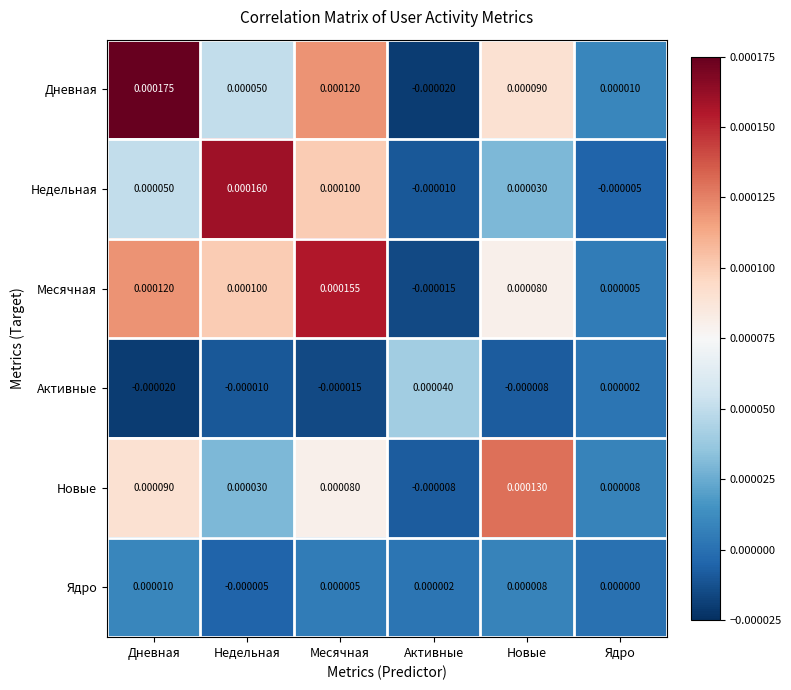

Which category has the highest value in the Новые series?

Новые